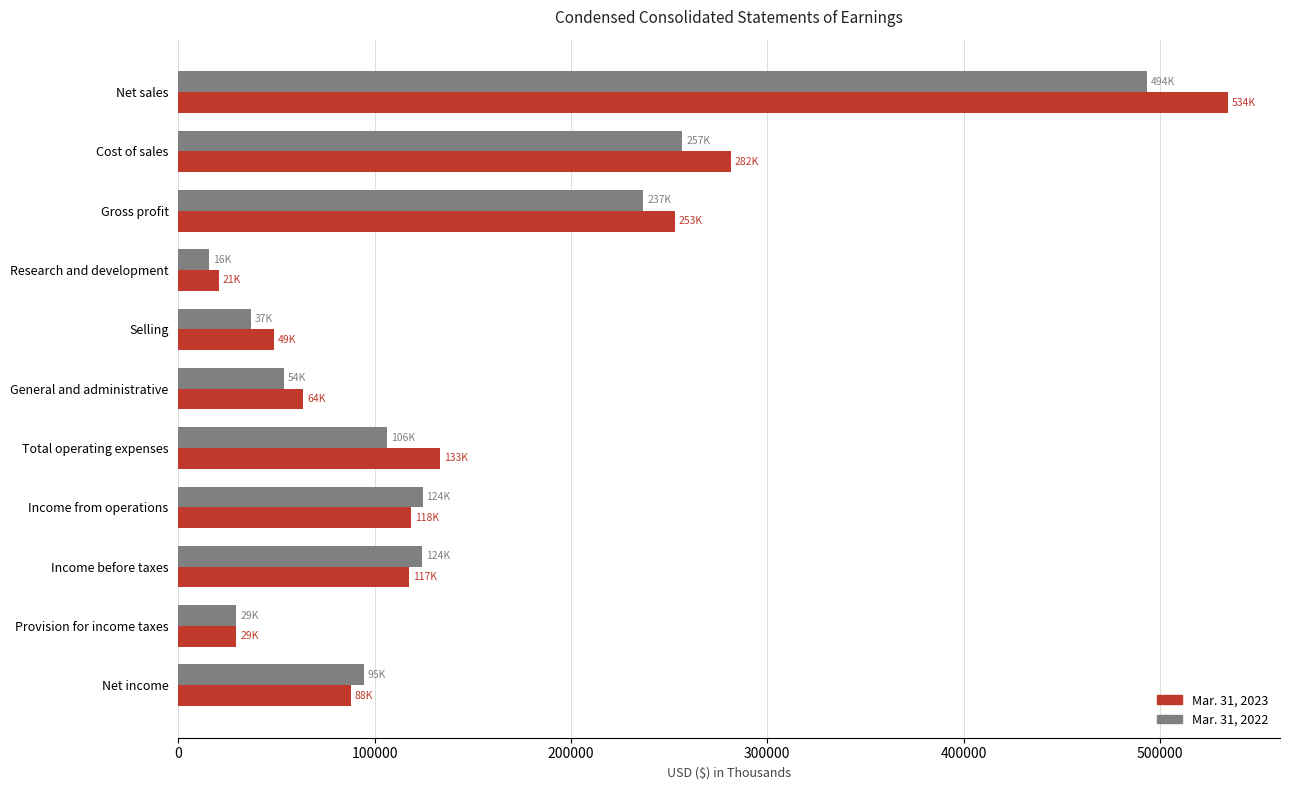

Rank the series by their maximum value, from highest to lowest.

Mar. 31, 2023, Mar. 31, 2022